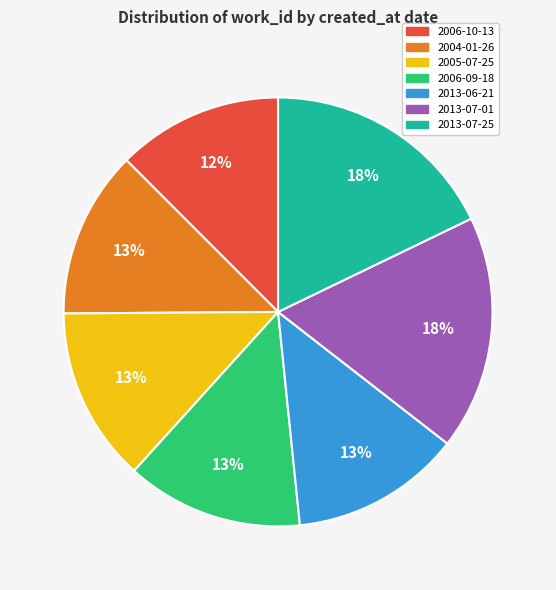

To the nearest percent, what percentage of the pie is 2013-06-21?

13%